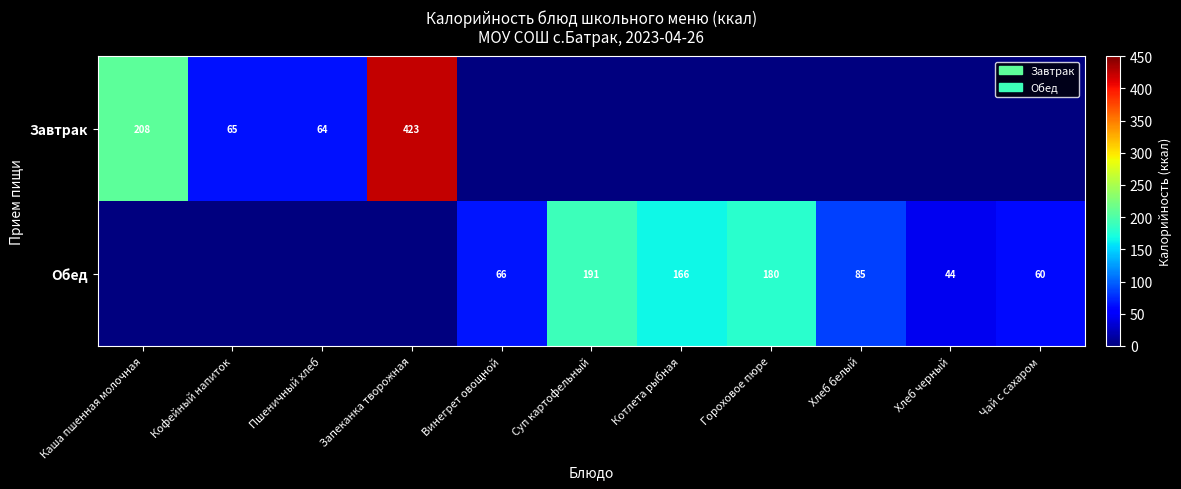

Is it true that Обед equals 166 at Котлета рыбная?

True